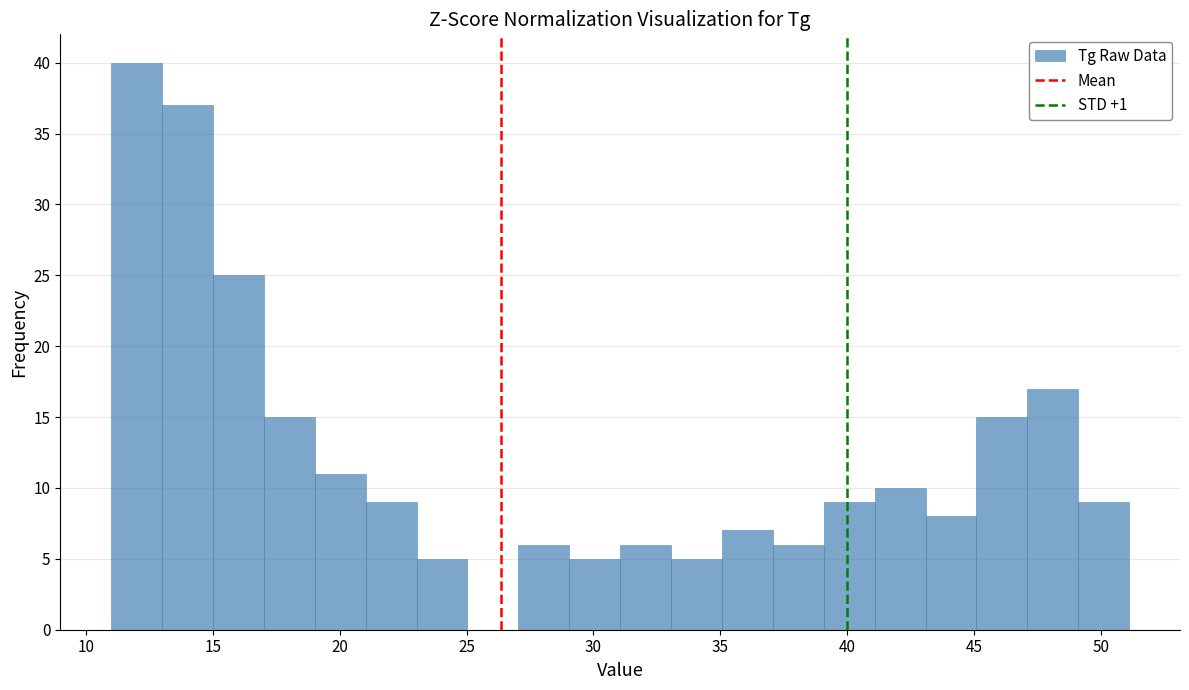

Over which range of the x-axis is the bar tallest?

11 to 13